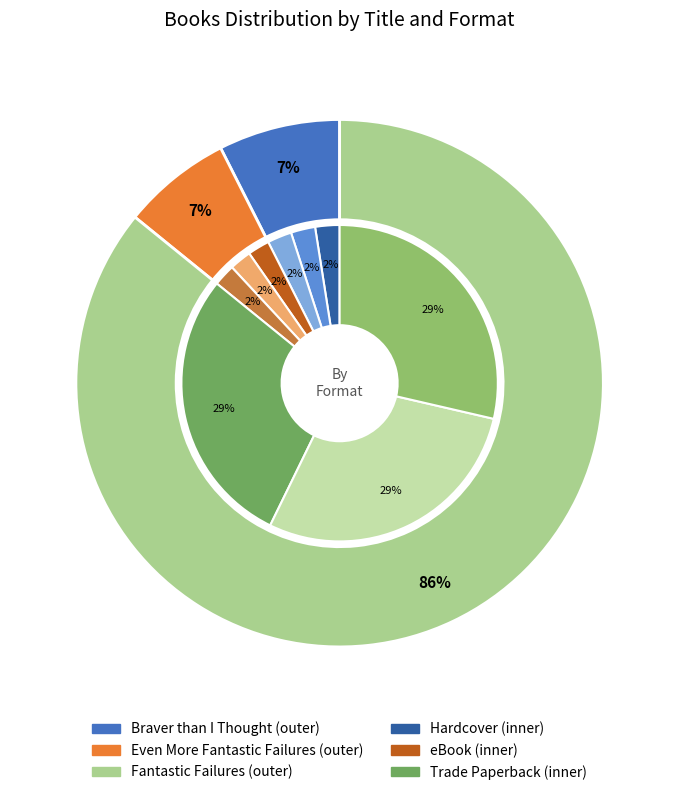

Does Fantastic Failures represent more than half of the total?

Yes